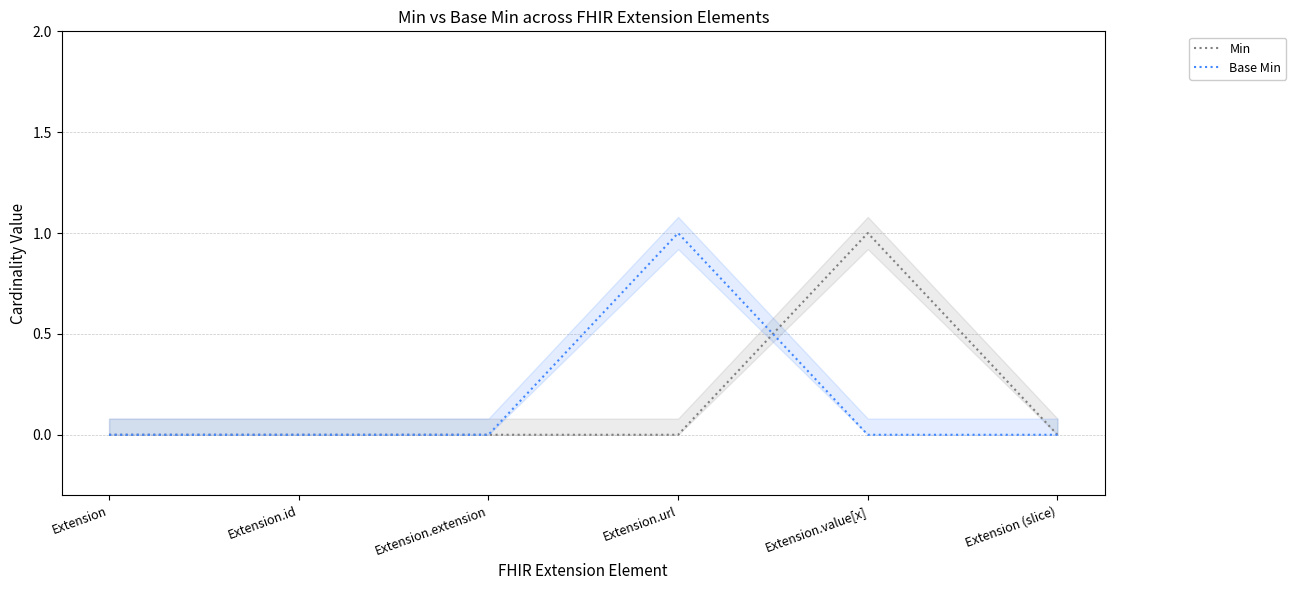

Count the number of categories in the chart.

6